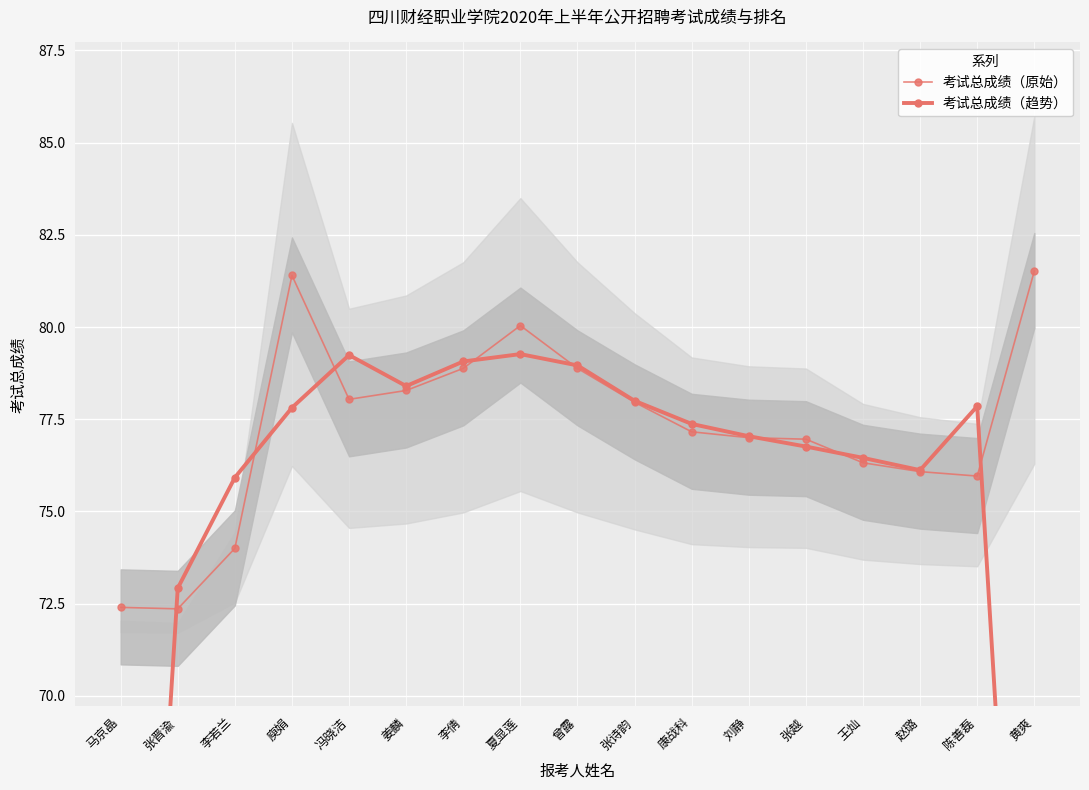

In 考试总成绩（原始）, how many points are lower than both neighbors (excluding endpoints)?

3